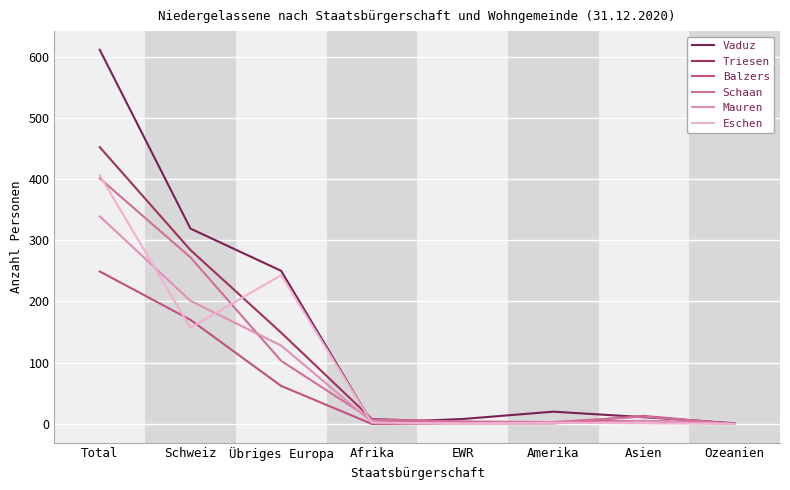

What position from the left is Afrika?

4